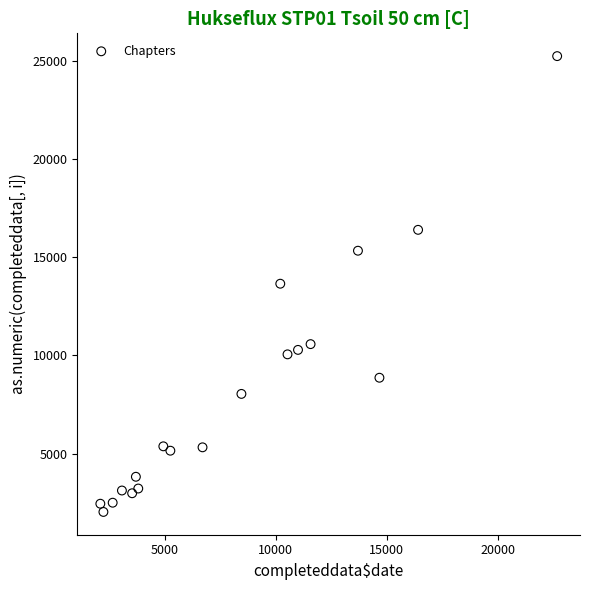

What is the range of X values (max minus min)?

20563.8